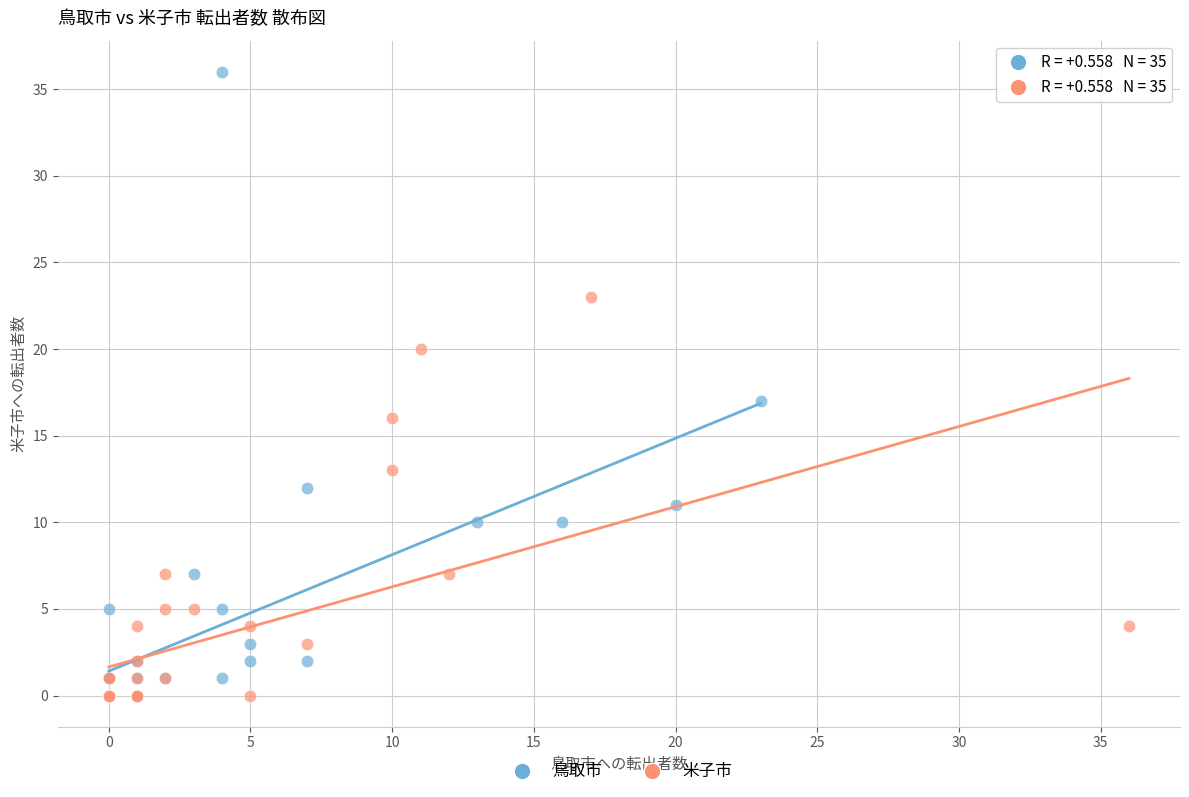

Which series reaches the maximum Y coordinate?

鳥取市